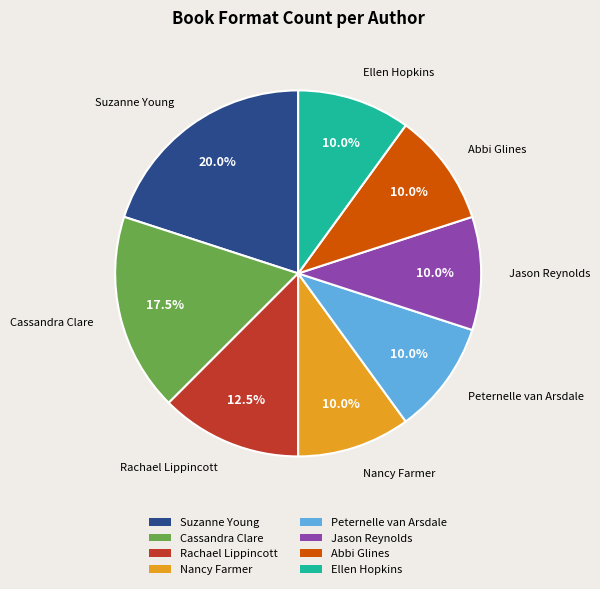

Between Rachael Lippincott and Nancy Farmer, which is larger?

Rachael Lippincott